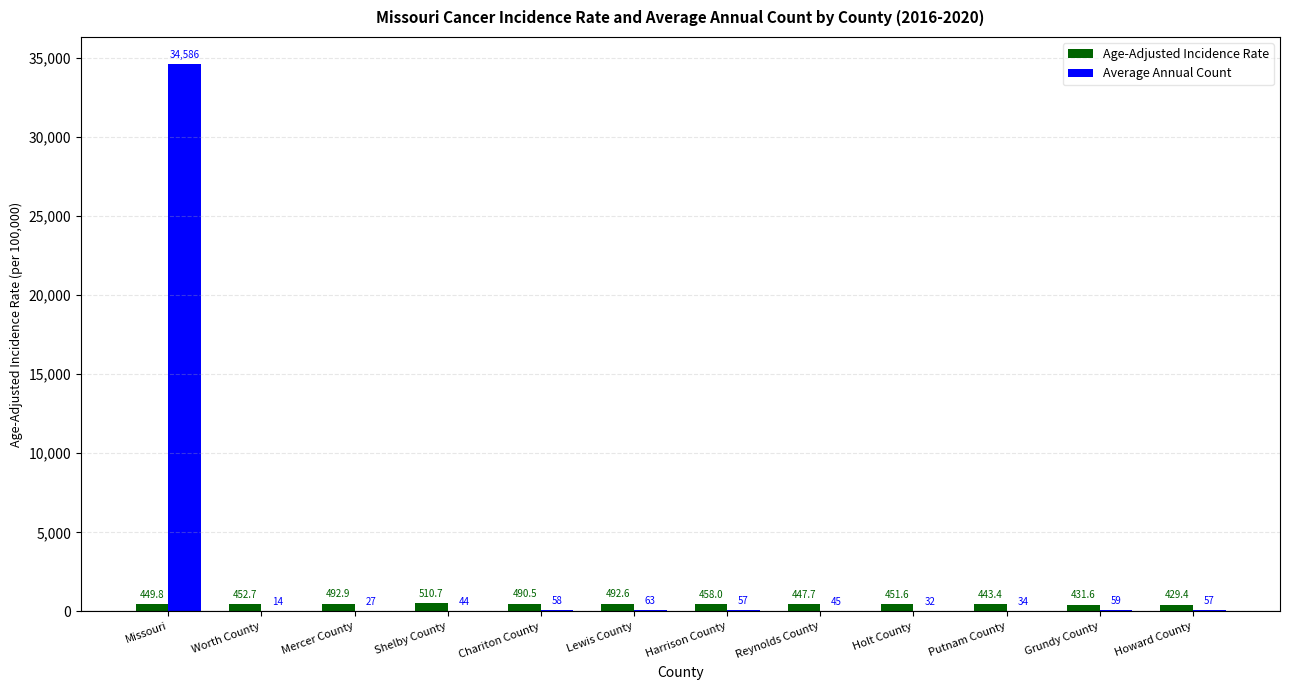

Does the chart contain stacked bars?

No